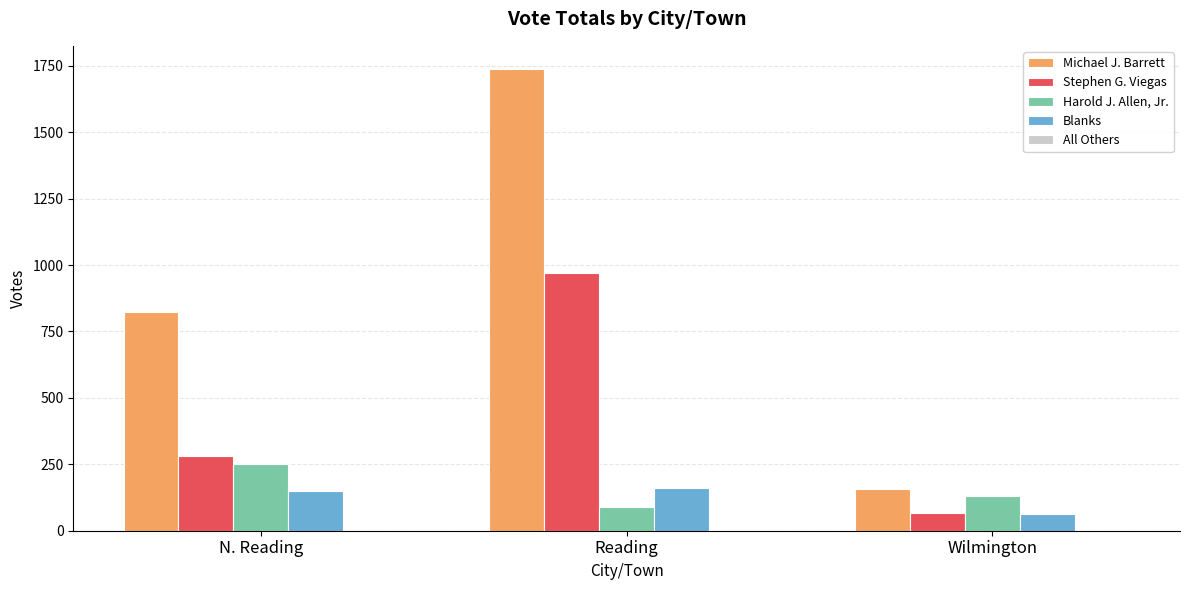

What is the value of the Blanks bar at the 3rd from the left?

63